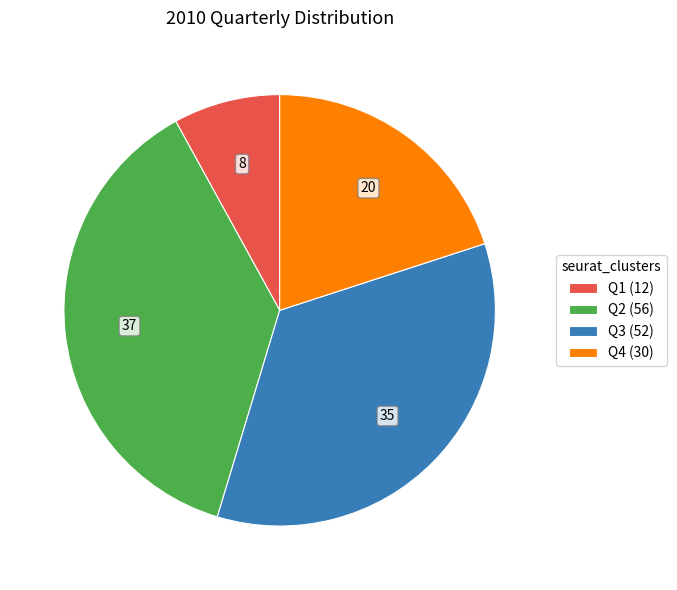

Is the sum of Q2 (56) and Q4 (30) greater than half?

Yes